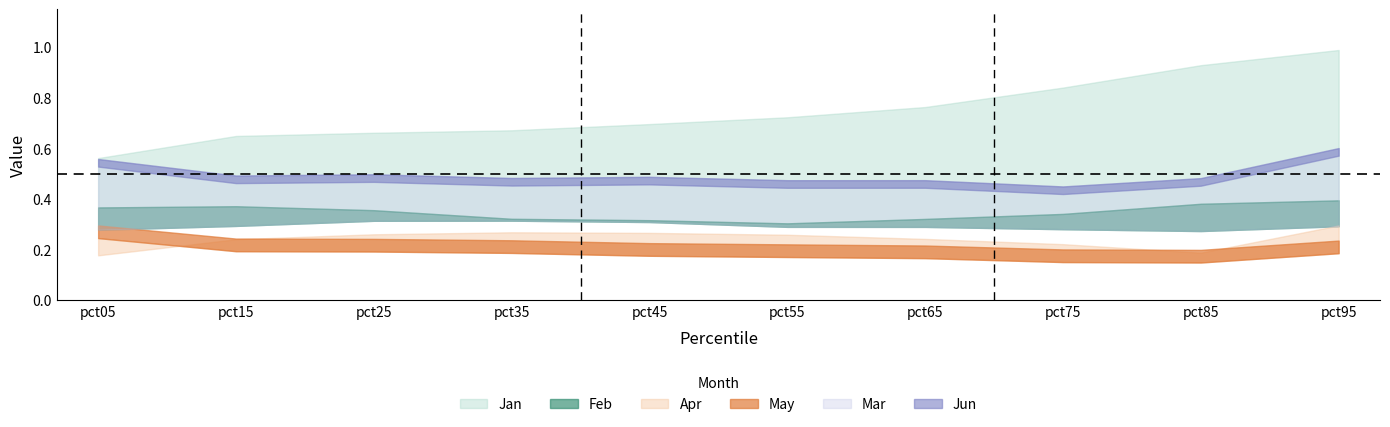

True or false: May has more than 2 points higher than both neighbors.

False